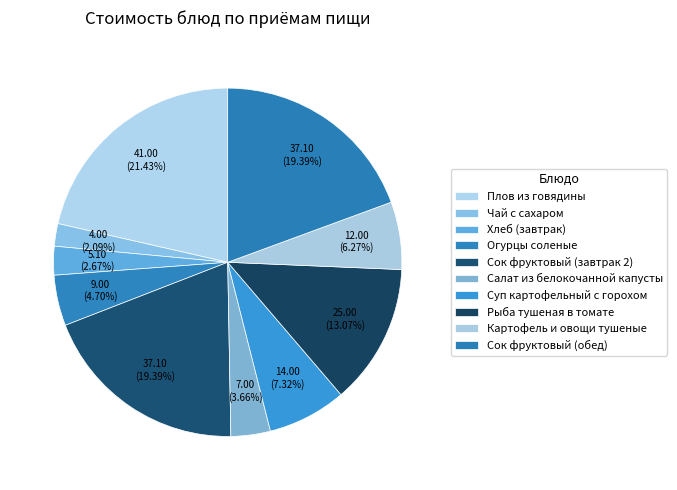

To the nearest percent, what is the difference between the Огурцы соленые and Картофель и овощи тушеные slice percentages?

2%